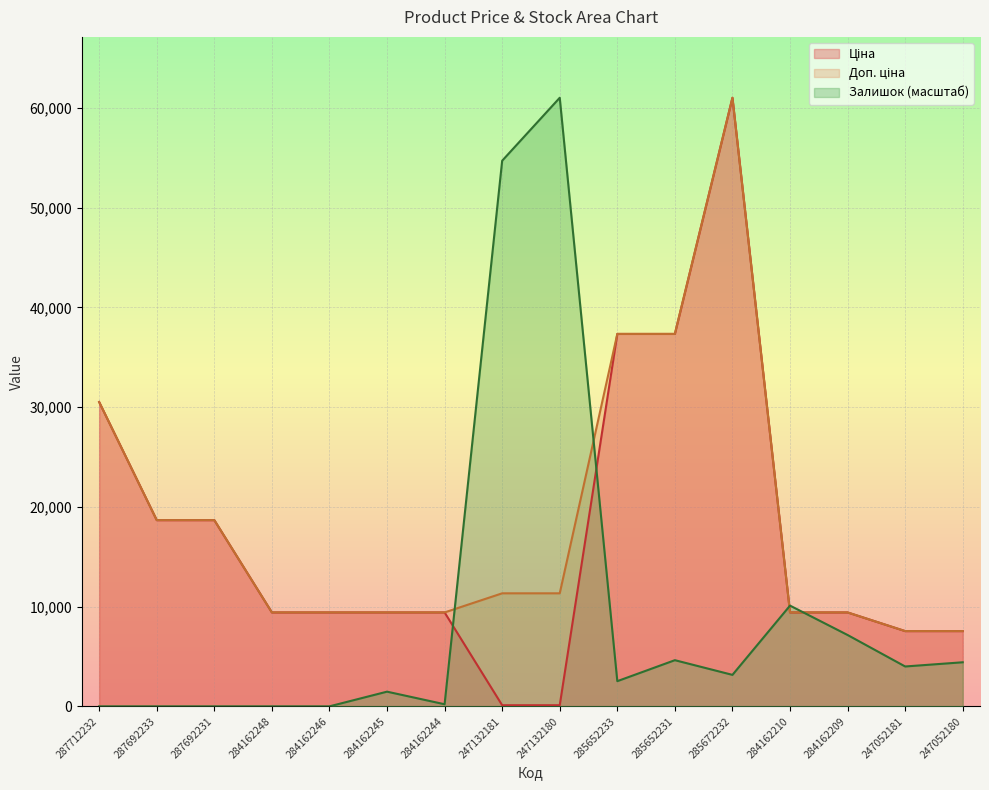

Is the value of Доп. ціна at 284162244 greater than the value of Залишок at 285672232?

Yes